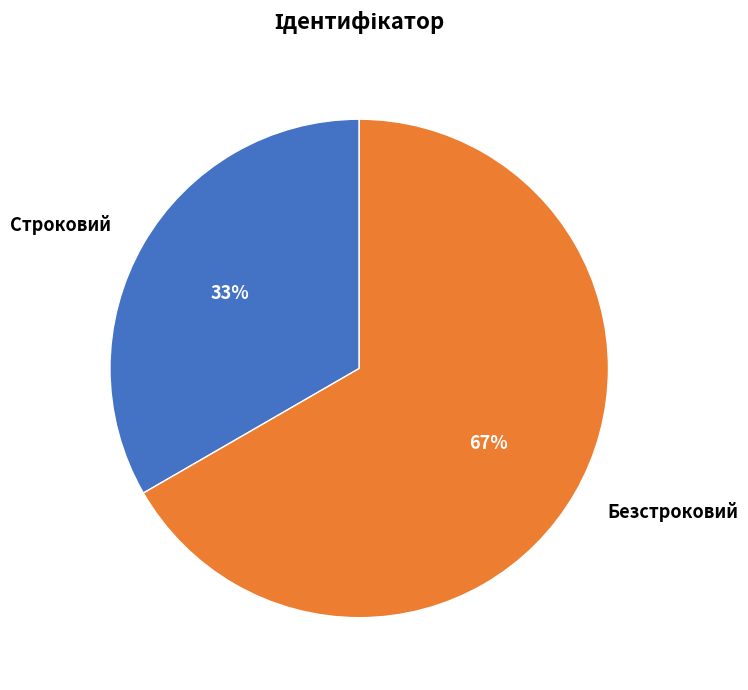

How many slices are in this pie chart?

2